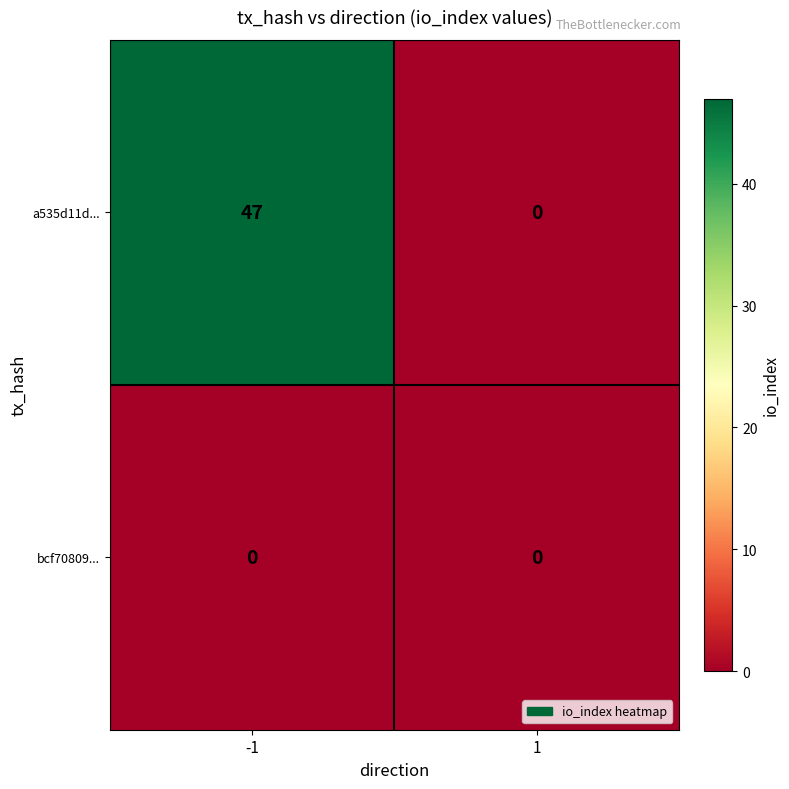

At -1, list the series in order from smallest to largest.

bcf70809..., a535d11d...